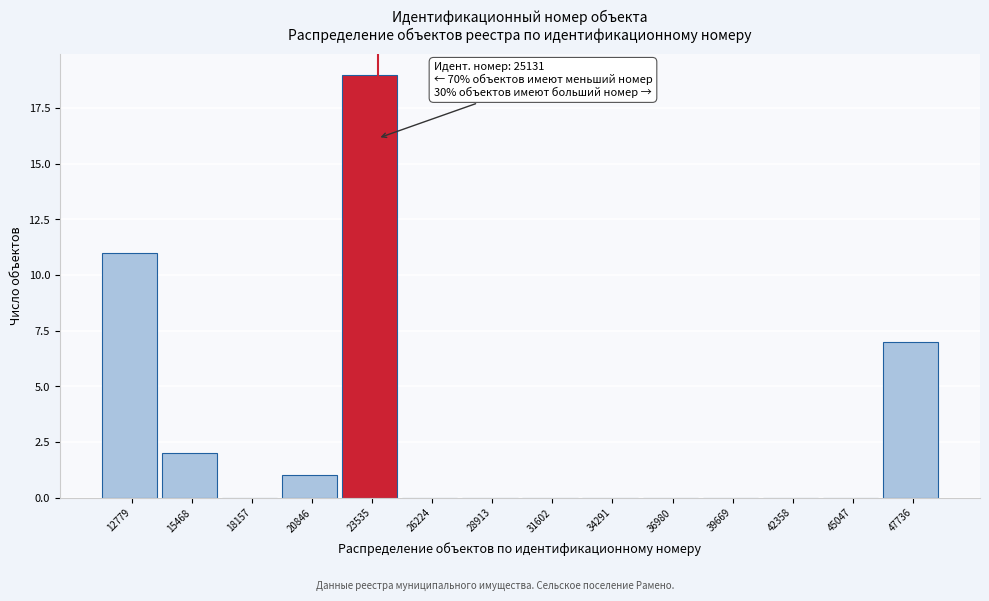

Reading left to right, extract all data points from this chart.

12779=11	15468=2	18157=0	20846=1	23535=19	26224=0	28913=0	31602=0	34291=0	36980=0	39669=0	42358=0	45047=0	47736=7